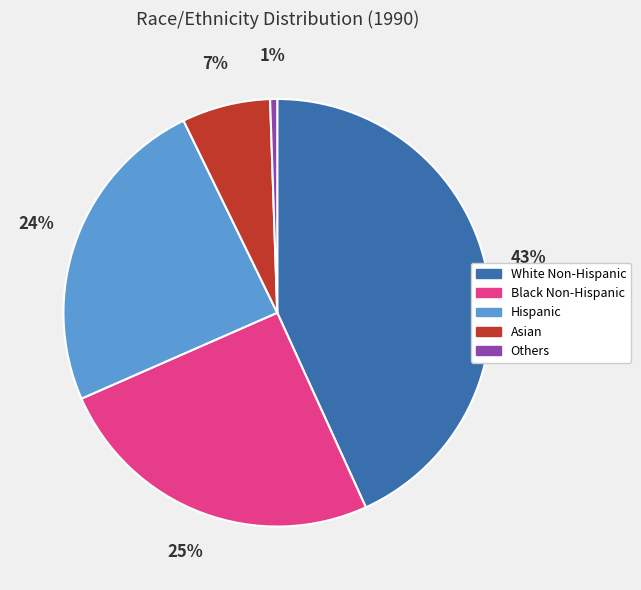

Which slice is the largest?

White Non-Hispanic